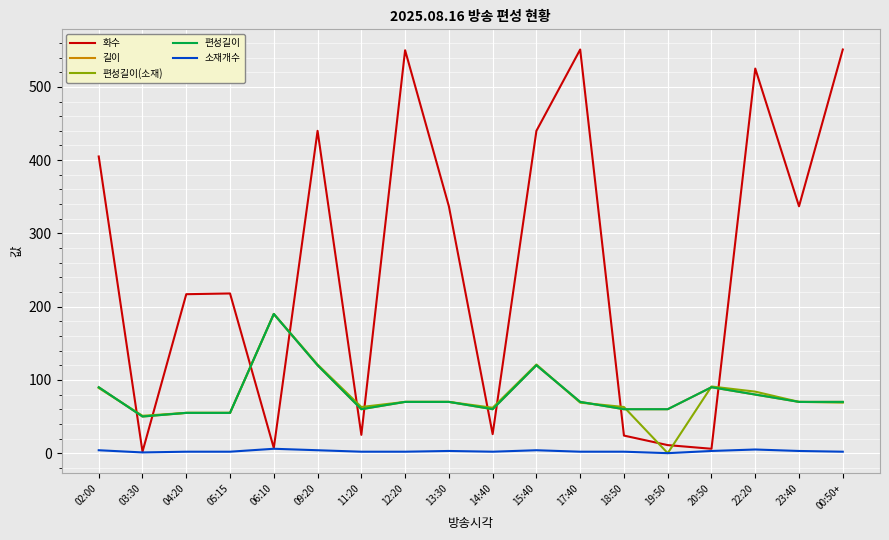

After their last crossing, which series has the higher values: 화수 or 편성길이?

화수